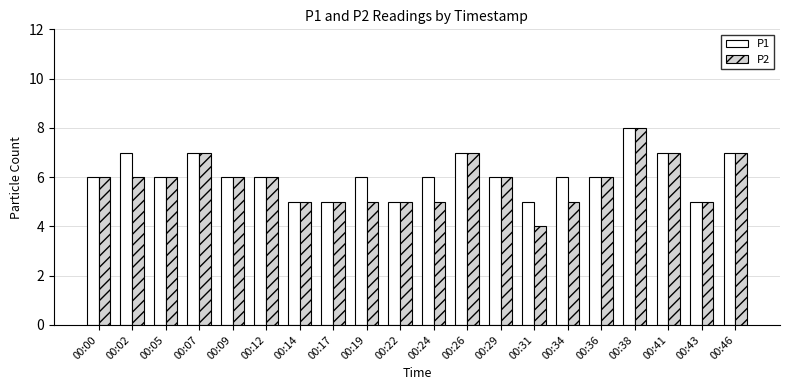

Which label corresponds to the largest value in the chart?

00:38